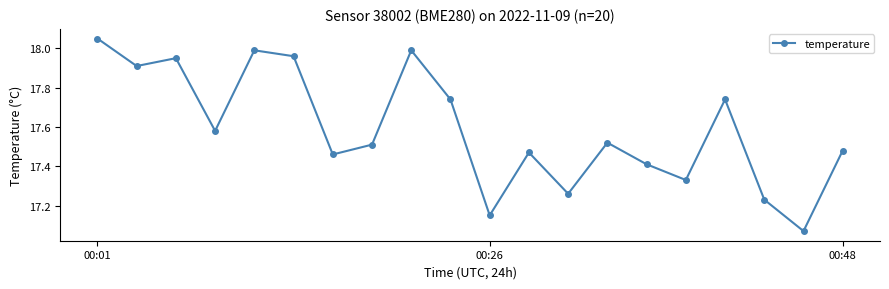

Does the chart have visible grid lines?

No